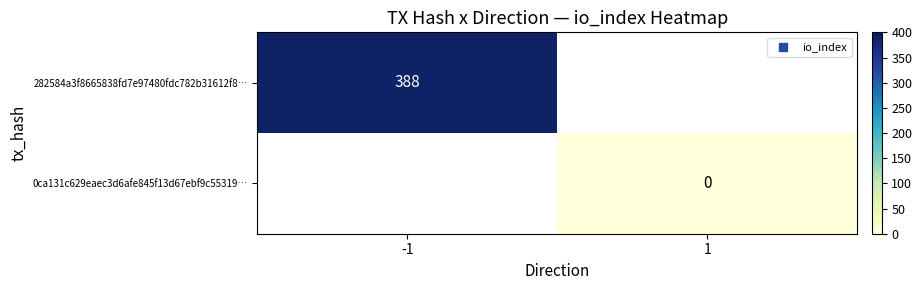

The 282584a3f8665838fd7e97480fdc782b31612f8… series shows 259 at -1. True or false?

False